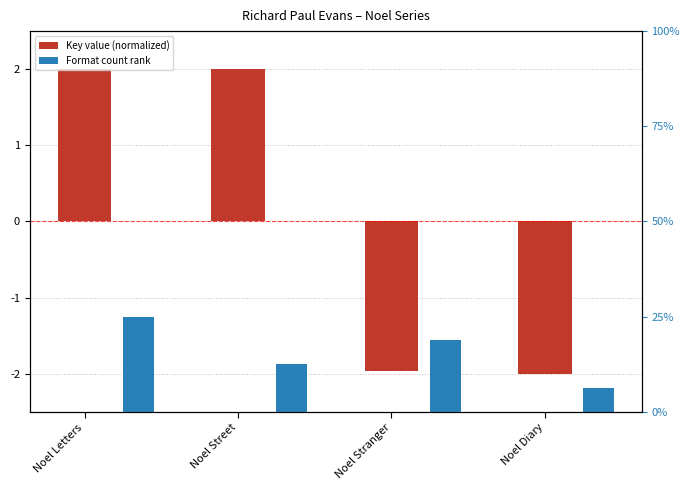

Reading left to right, extract all data points from this chart.

Key (normalized): Noel Letters=2.0	Noel Street=2.0	Noel Stranger=-2.0	Noel Diary=-2.0
Format count (scaled): Noel Letters=25.0	Noel Street=12.5	Noel Stranger=18.8	Noel Diary=6.2